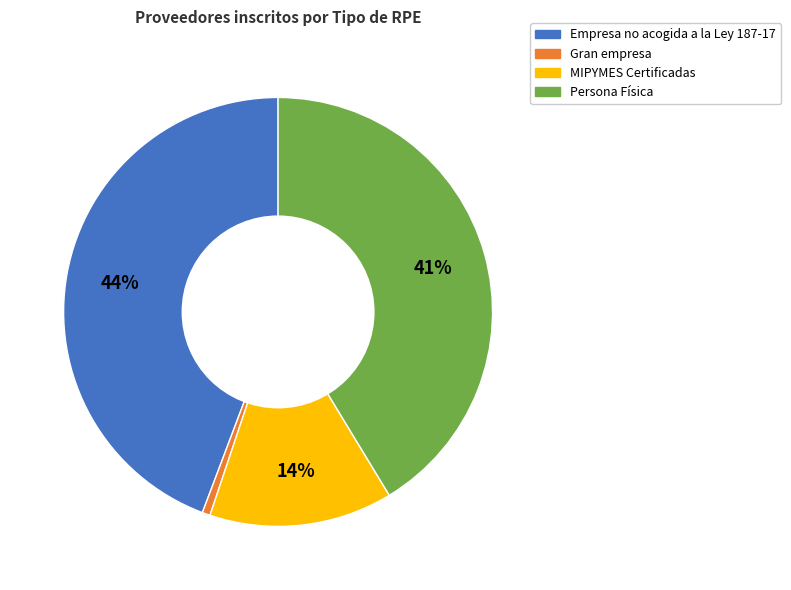

Does Persona Física account for over 50% of the chart?

No